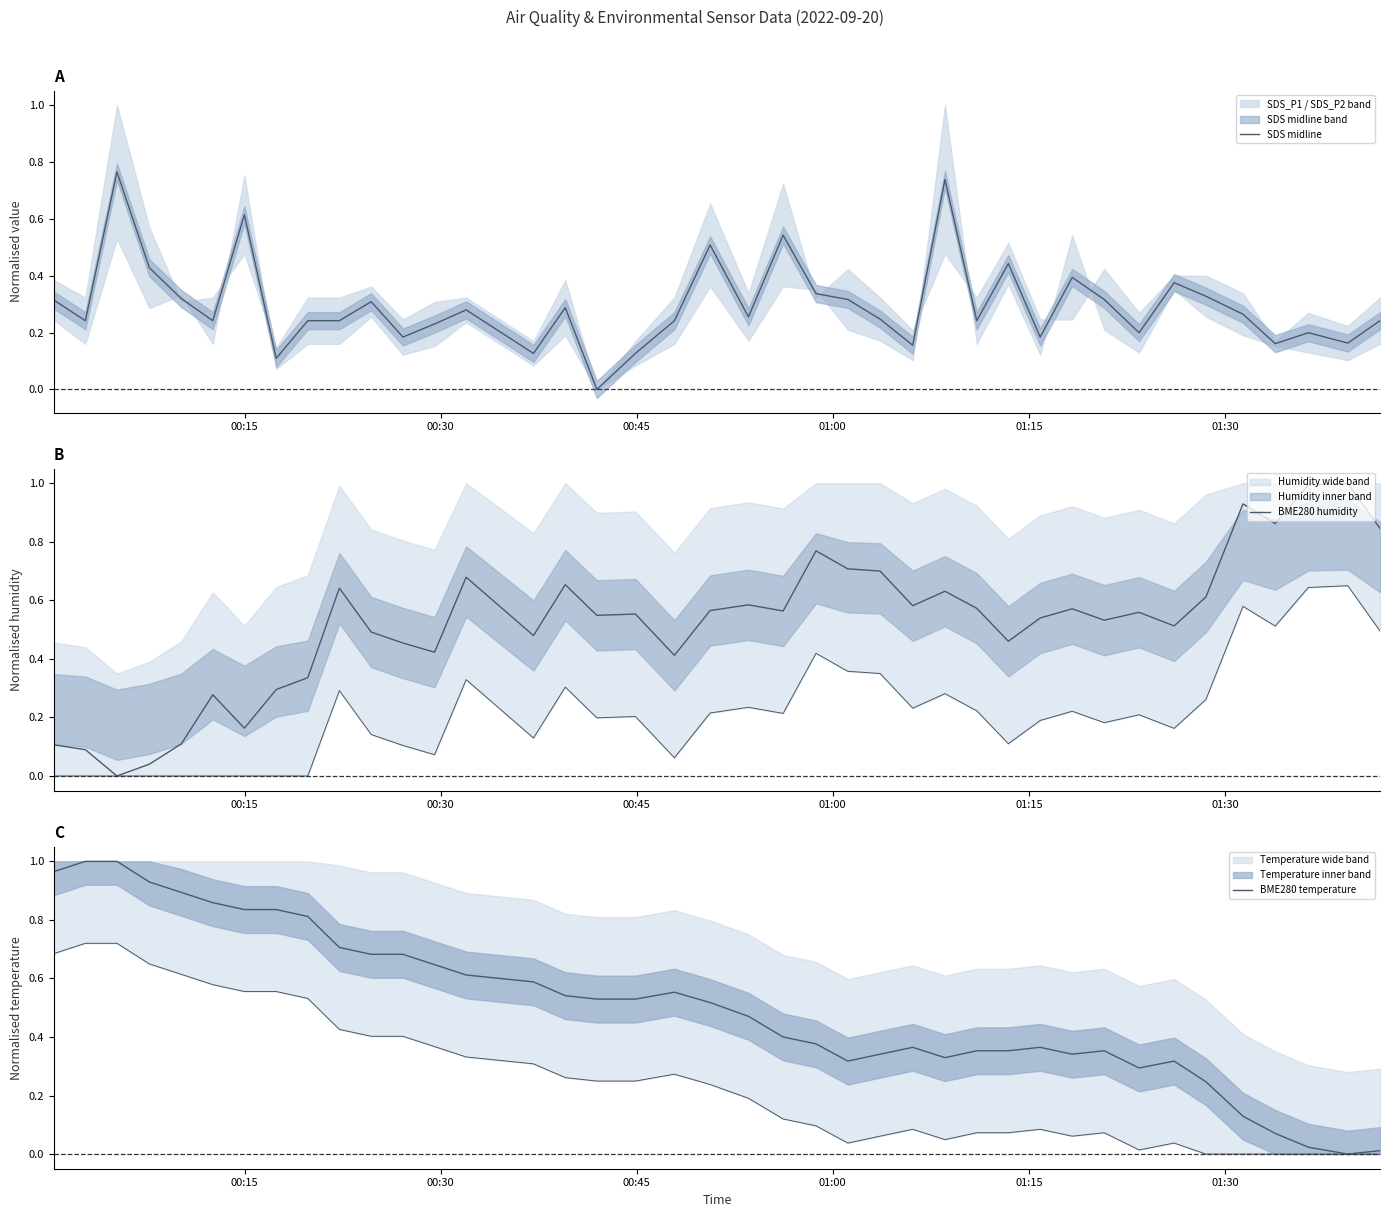

Reading left to right, transcribe all the data shown in this chart.

SDS midline: 0.3	0.2	0.8	0.4	0.3	0.2	0.6	0.1	0.2	0.2	0.3	0.2	0.2	0.3	0.1	0.3	0.0	0.1	0.2	0.5	0.3	0.5	0.3	0.3	0.2	0.2	0.7	0.2	0.4	0.2	0.4	0.3	0.2	0.4	0.3	0.3	0.2	0.2	0.2	0.2
BME280 humidity: 0.1	0.1	0.0	0.0	0.1	0.3	0.2	0.3	0.3	0.6	0.5	0.5	0.4	0.7	0.5	0.7	0.5	0.6	0.4	0.6	0.6	0.6	0.8	0.7	0.7	0.6	0.6	0.6	0.5	0.5	0.6	0.5	0.6	0.5	0.6	0.9	0.9	1.0	1.0	0.8
BME280 temperature: 1.0	1.0	1.0	0.9	0.9	0.9	0.8	0.8	0.8	0.7	0.7	0.7	0.6	0.6	0.6	0.5	0.5	0.5	0.6	0.5	0.5	0.4	0.4	0.3	0.3	0.4	0.3	0.4	0.4	0.4	0.3	0.4	0.3	0.3	0.2	0.1	0.1	0.0	0.0	0.0